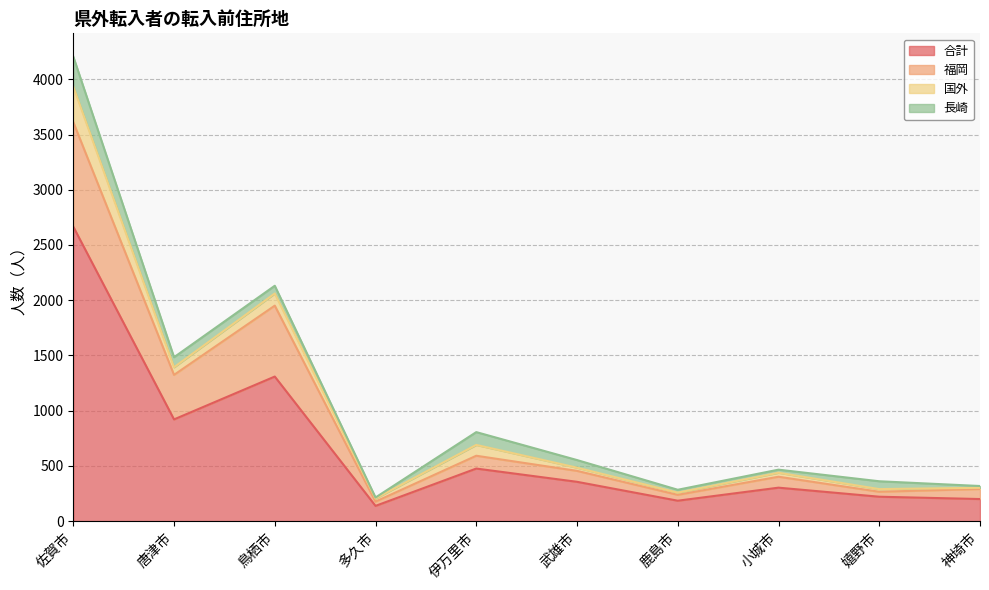

What is the maximum value for 合計?

2666